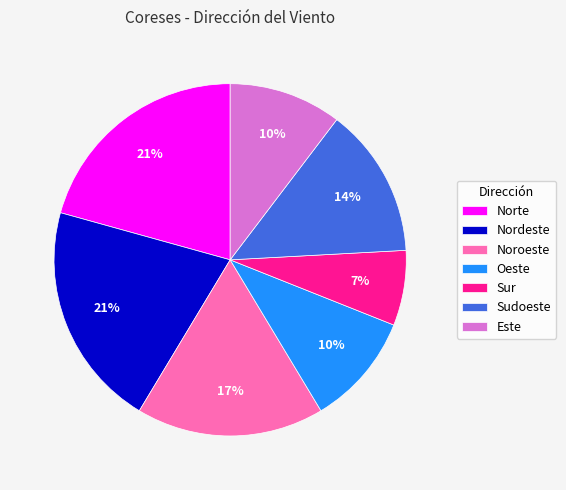

To the nearest percent, what portion does Oeste represent?

10%